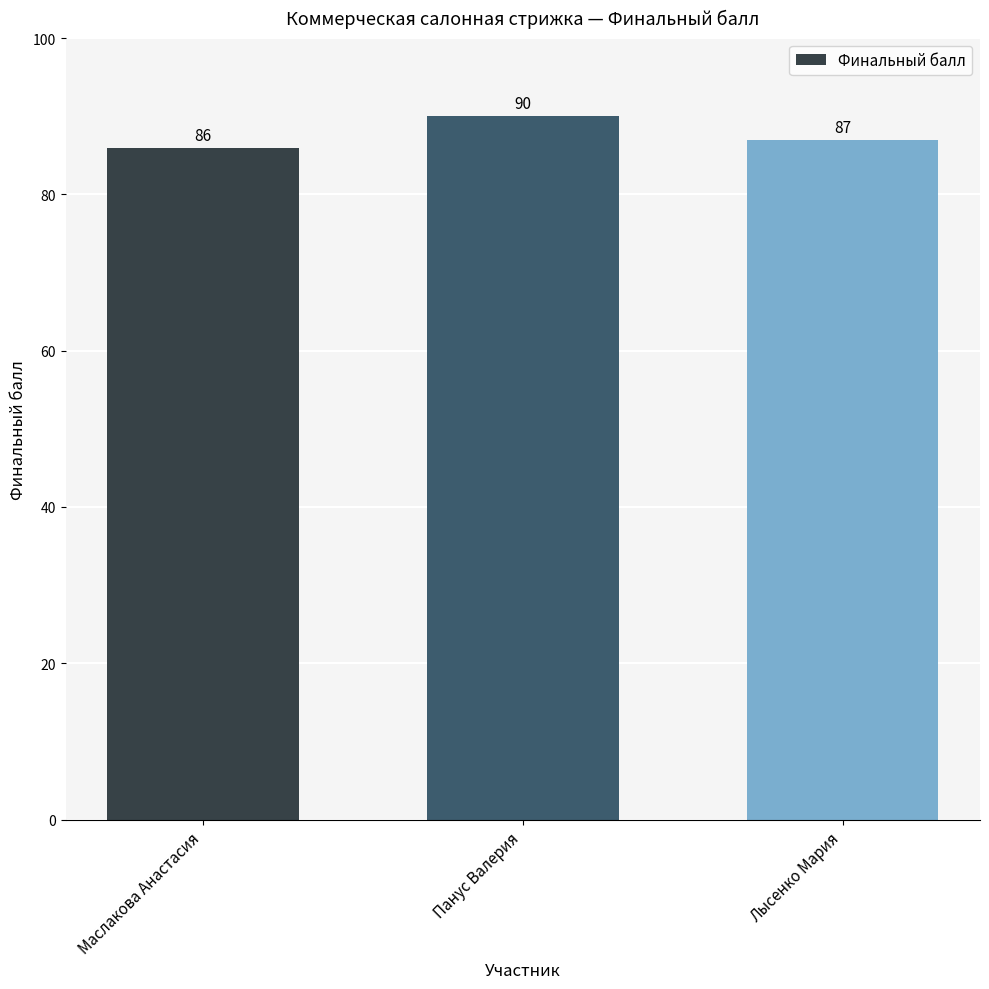

What is the maximum value shown in the chart?

90